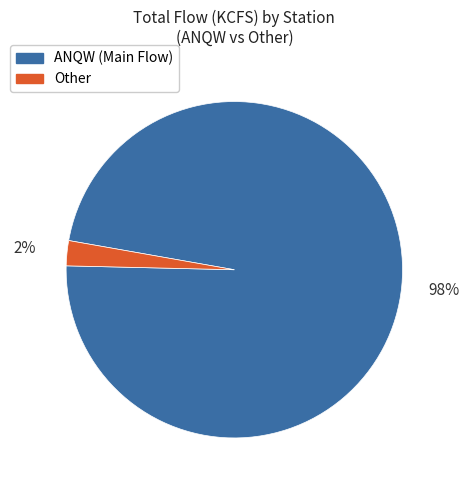

How many slices are in this pie chart?

2